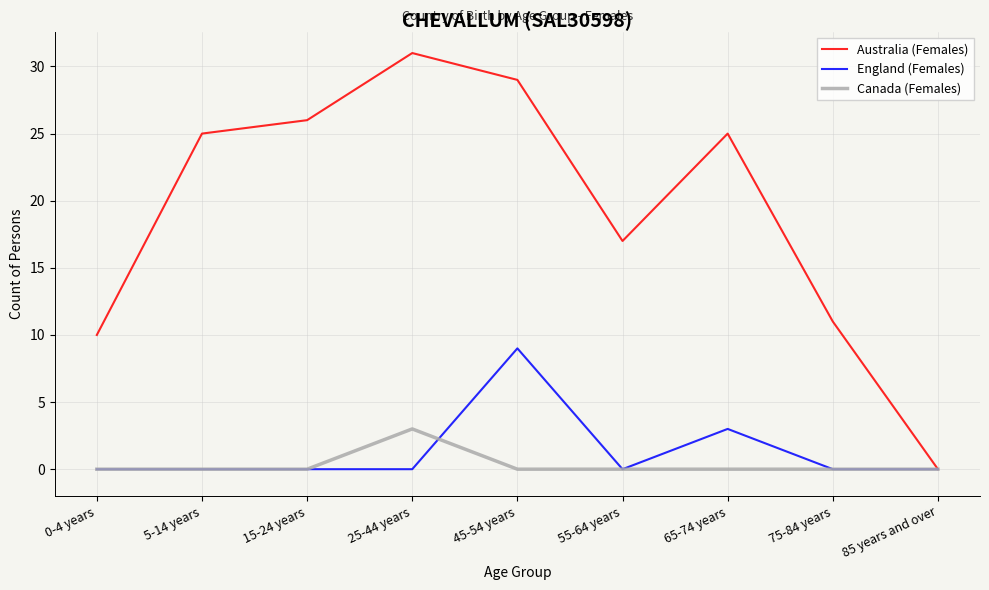

At how many categories does at least one series exceed 6?

8